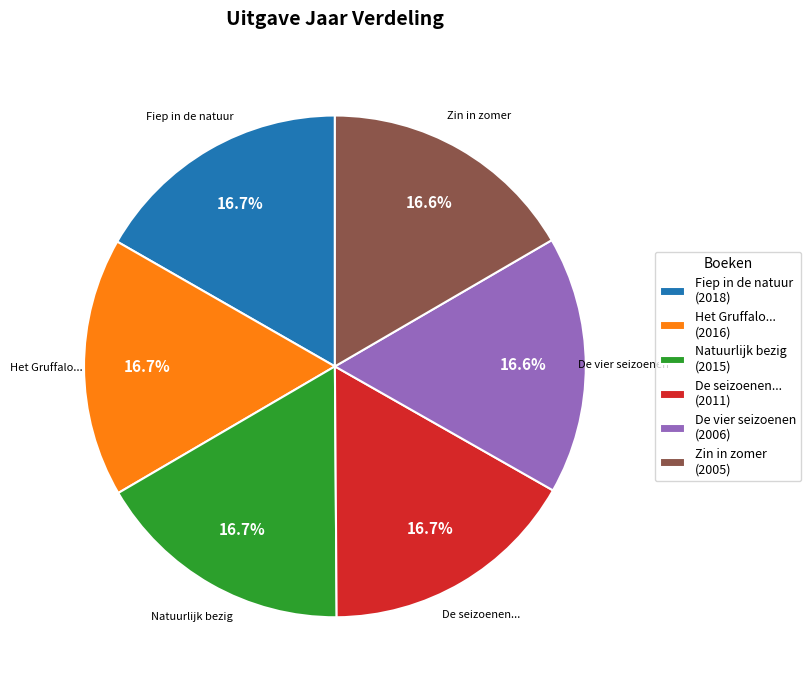

What percentage do Het Gruffalo... (2016) and De seizoenen... (2011) together represent?

33.4%